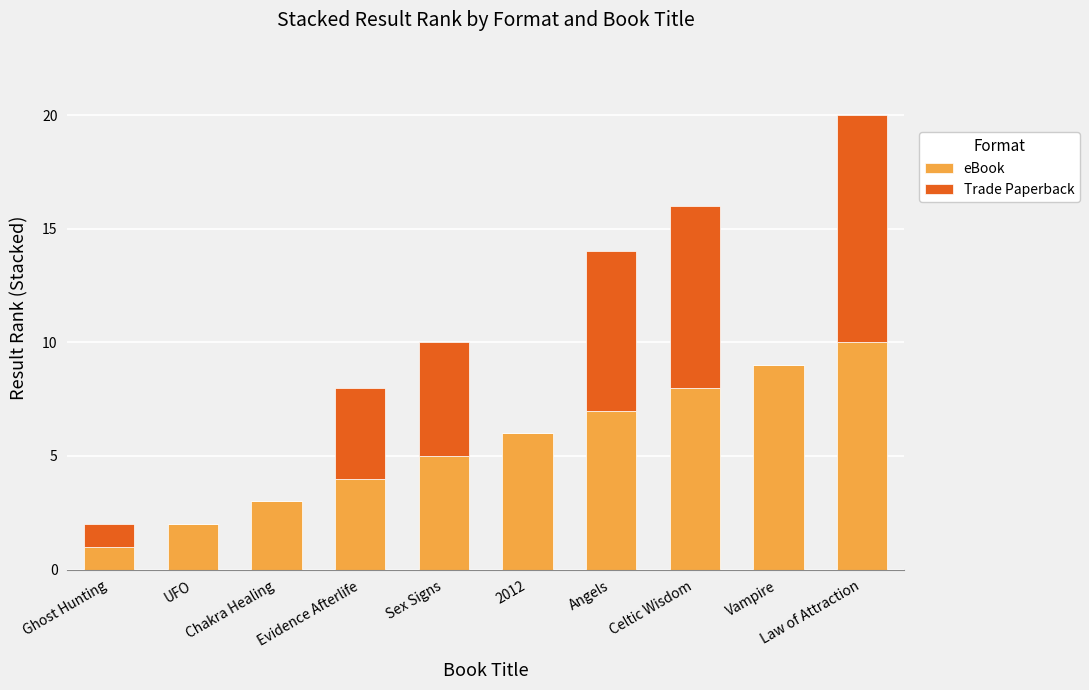

What is the sum of all eBook values?

55